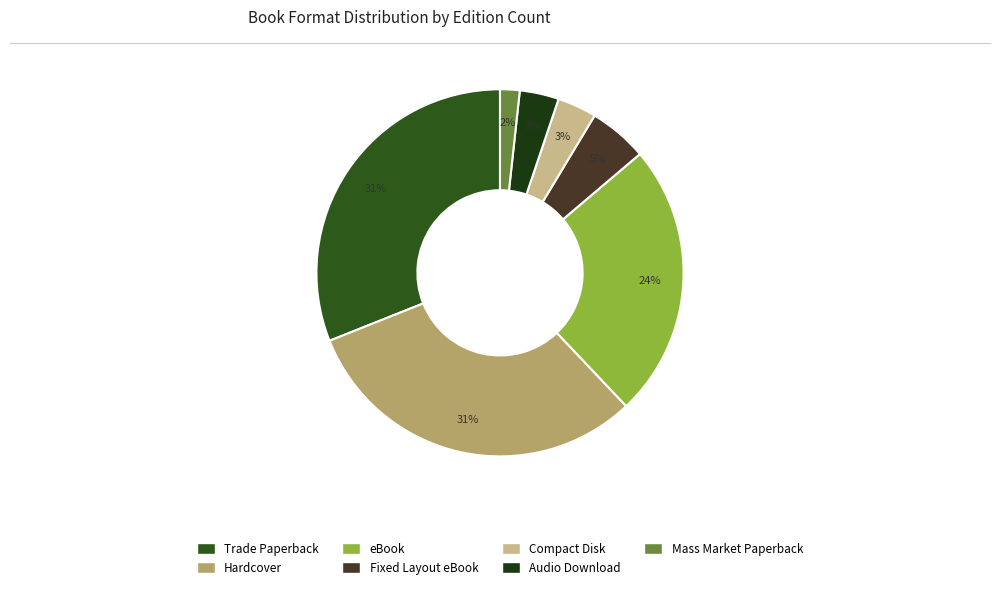

Rank the categories by value from lowest to highest.

Mass Market Paperback, Compact Disk, Audio Download, Fixed Layout eBook, eBook, Trade Paperback, Hardcover